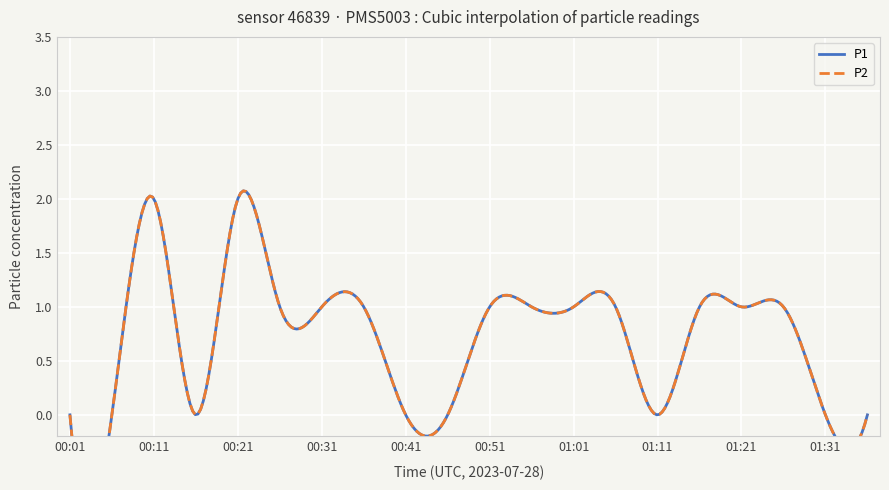

What is the sum of the P1 values at 00:11 and 01:16?

3